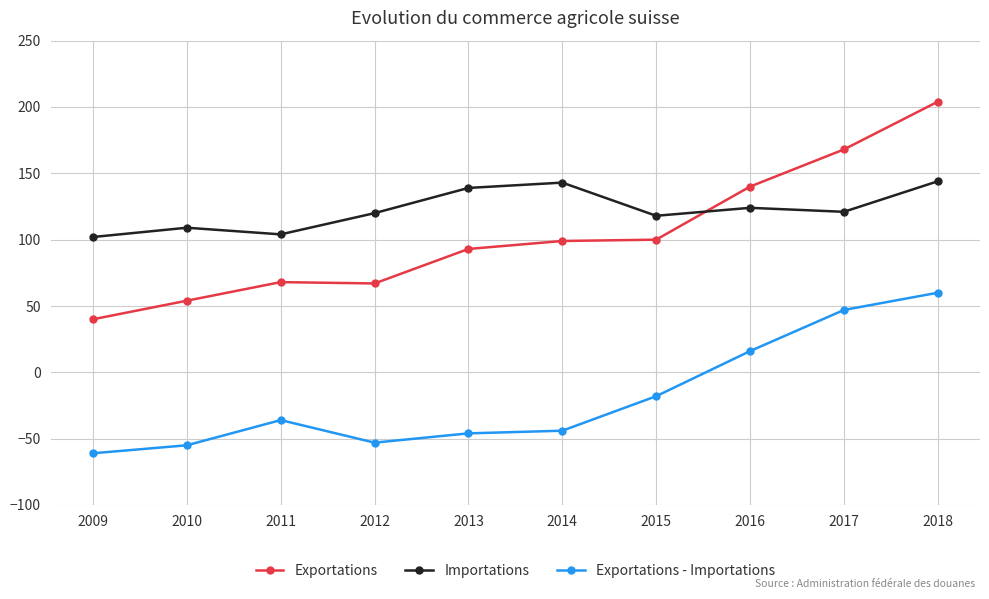

How many lines are shown in the chart?

3